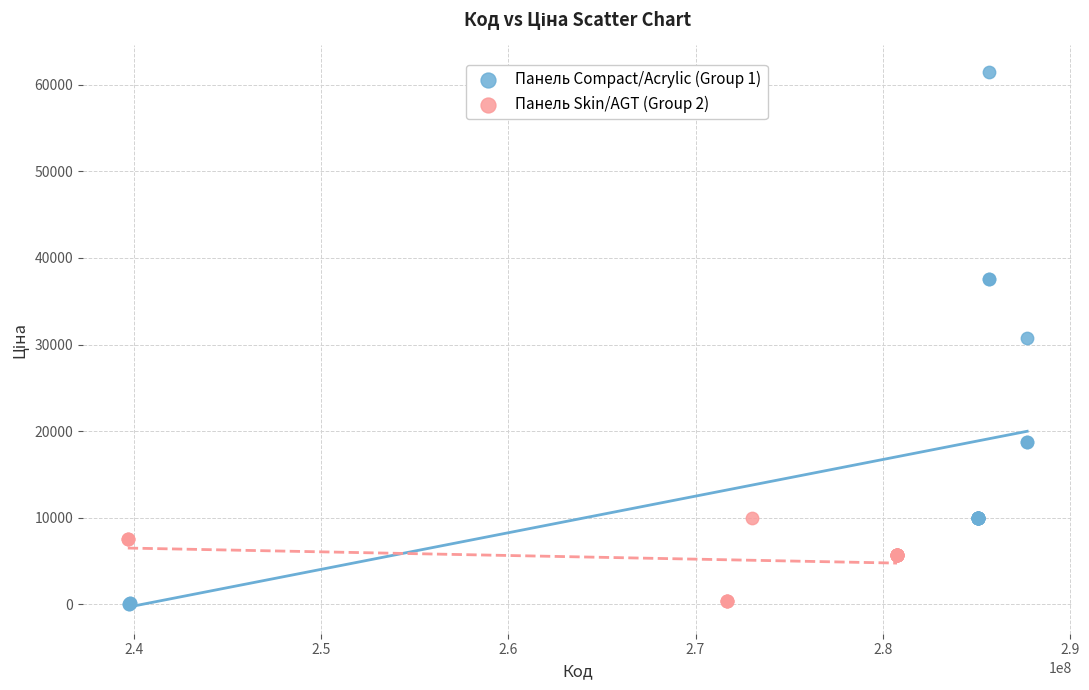

Which series has the largest Y range (max minus min)?

Панель Compact/Acrylic (Group 1)